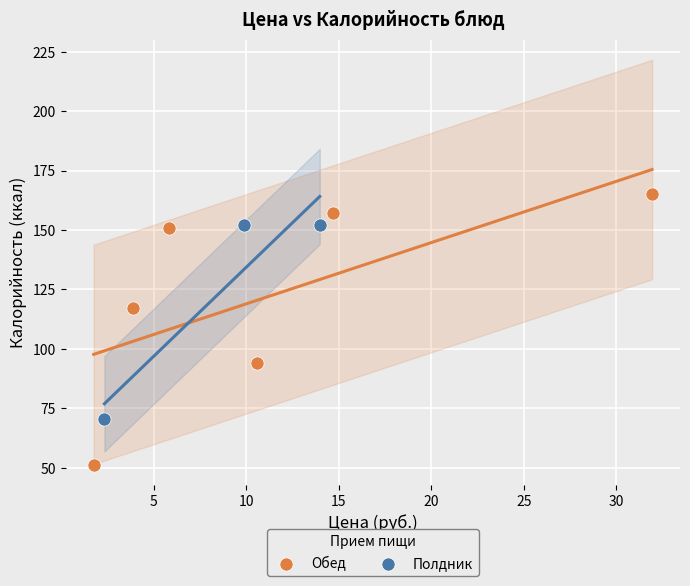

Which series contains the highest Y value?

Обед